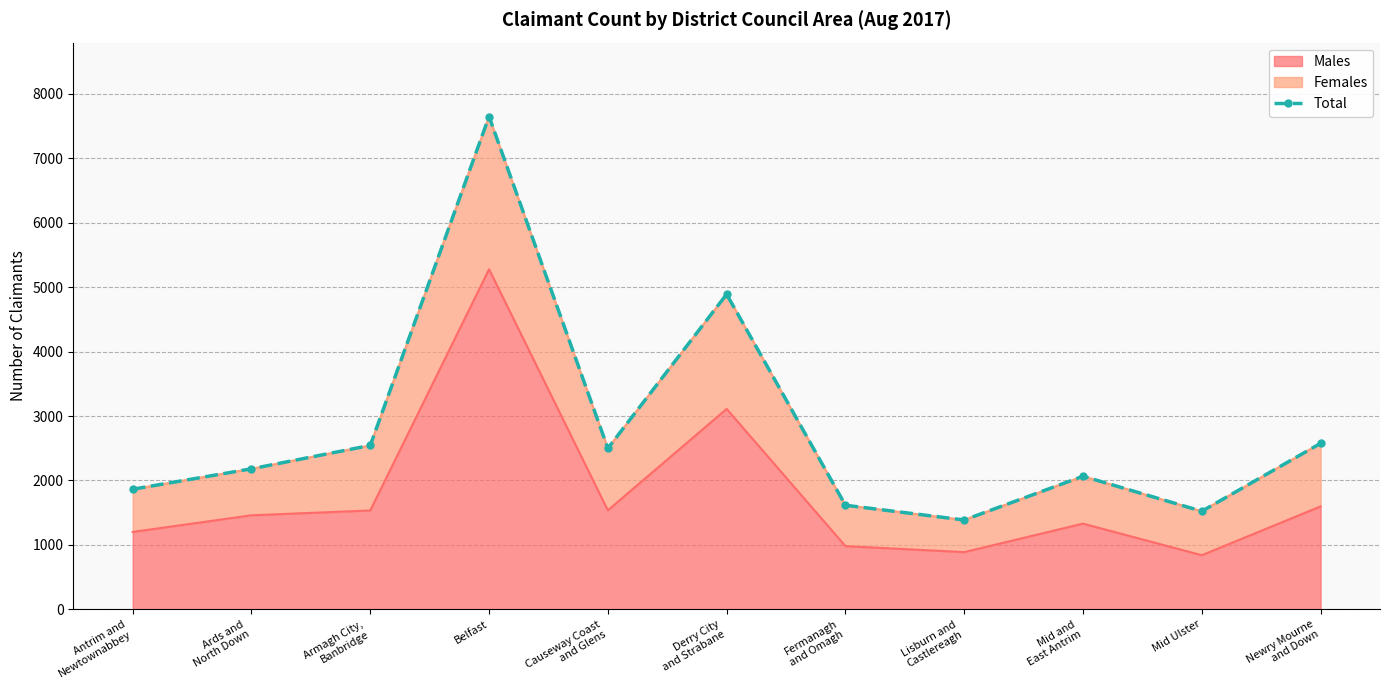

What is the sum of the values at Derry City
and Strabane and Armagh City,
Banbridge?

7432